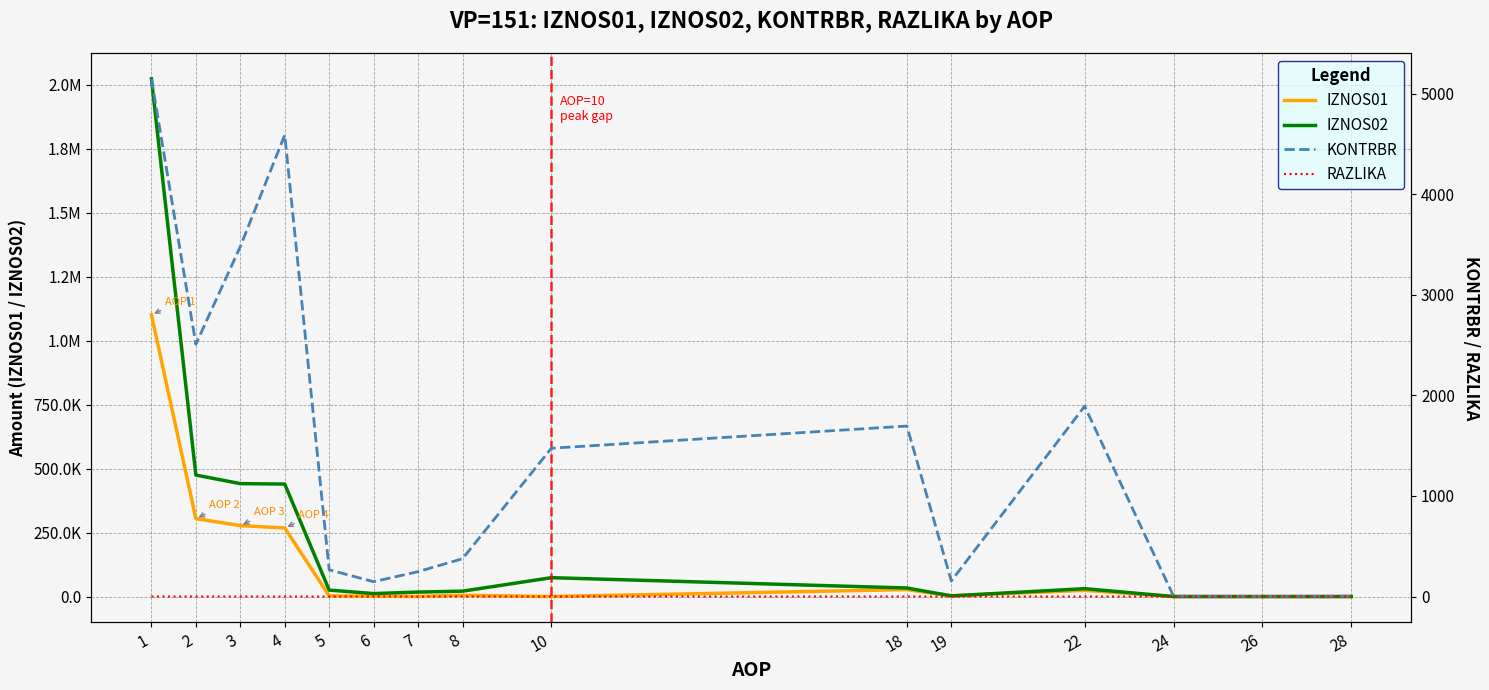

What is the average value of the IZNOS01 series?

134321.4